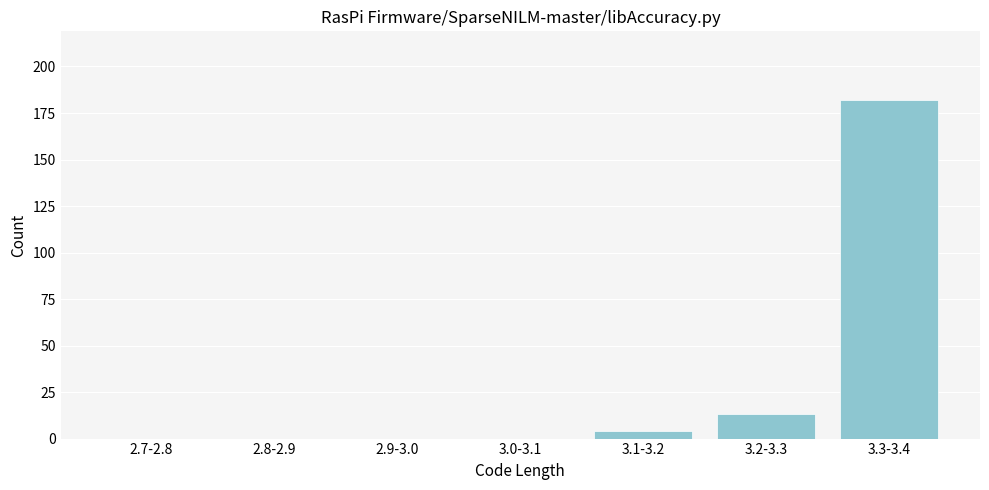

Reading right to left, extract all data points from this chart.

3.3-3.4=182	3.2-3.3=13	3.1-3.2=4	3.0-3.1=0	2.9-3.0=0	2.8-2.9=0	2.7-2.8=0